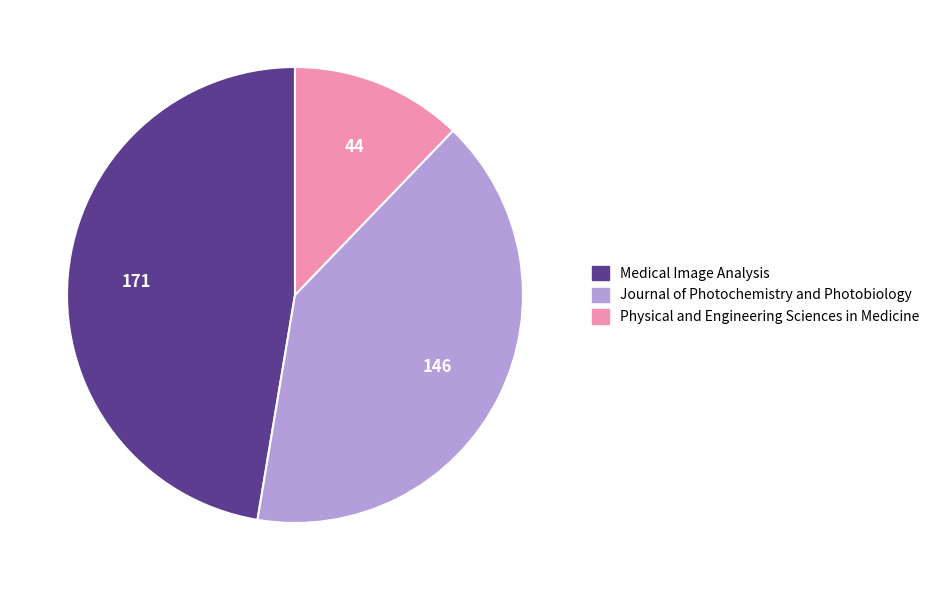

Is the sum of Physical and Engineering Sciences in Medicine and Journal of Photochemistry and Photobiology greater than half?

Yes